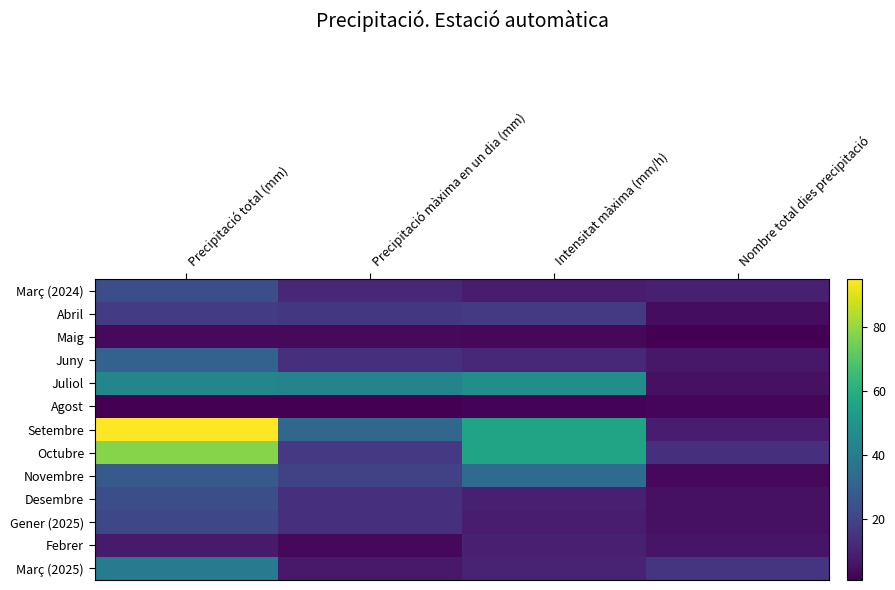

Rank the series at Intensitat màxima (mm/h) from lowest to highest value.

Agost, Maig, Març (2024), Gener (2025), Desembre, Febrer, Març (2025), Juny, Abril, Novembre, Juliol, Setembre, Octubre